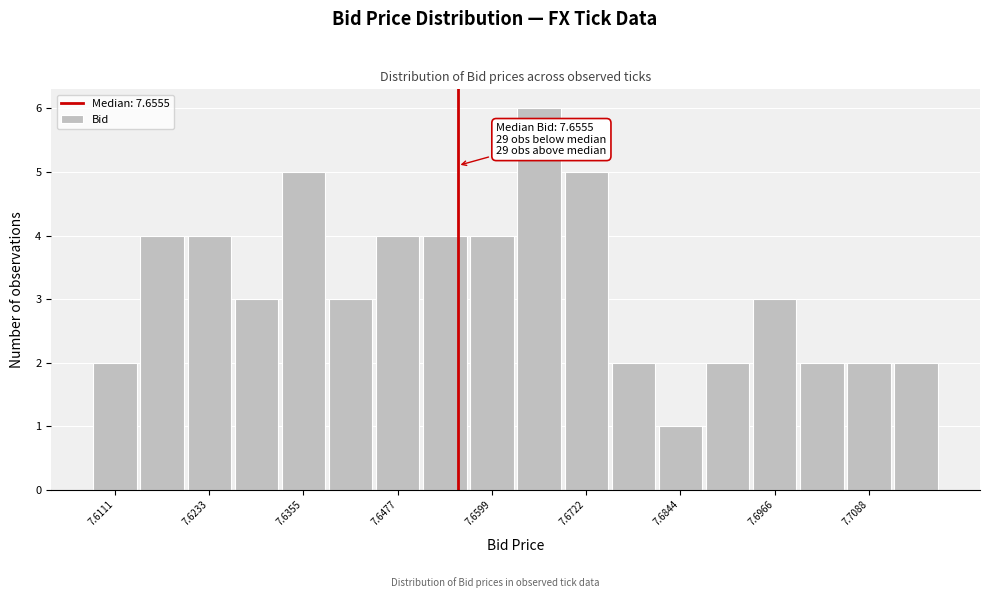

Around what value on the x-axis is the tallest bar? Give the approximate position of its centre, as read against the axis.

7.666